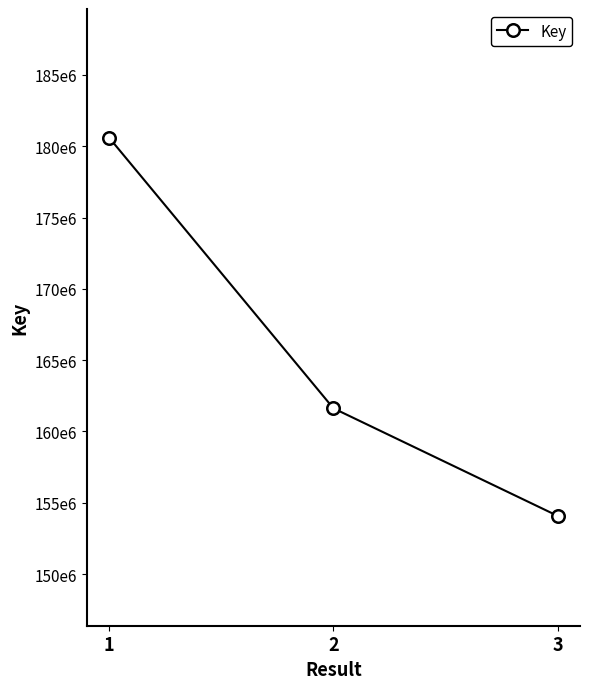

The value at 3 is 71131086. True or false?

False